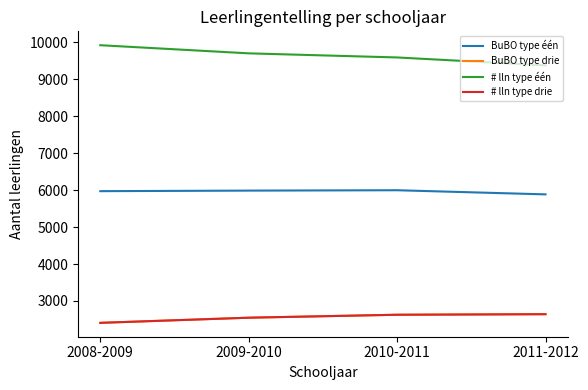

How many # lln type één values are between 9590 and 9921?

3